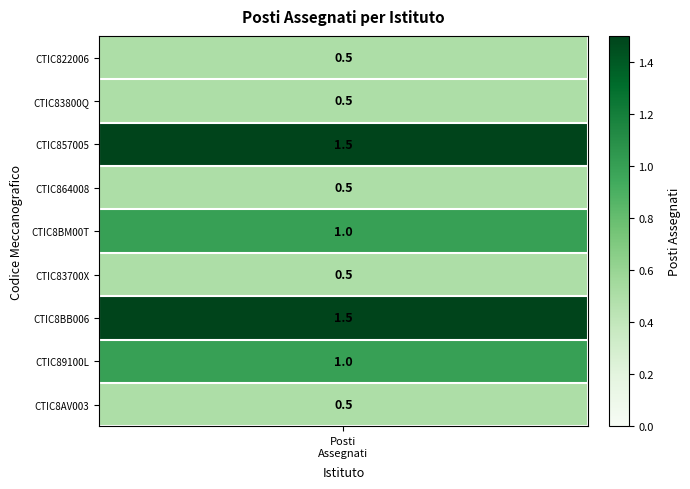

What is the difference between the second highest and second lowest values?

1.0